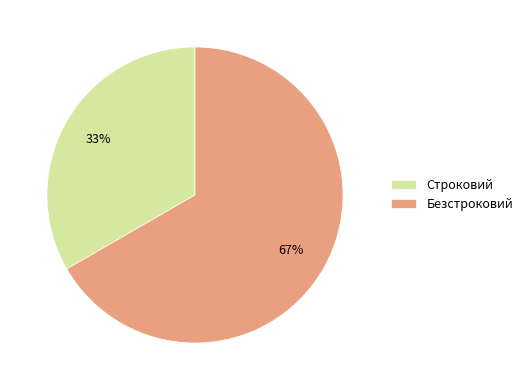

To the nearest percent, what portion does Безстроковий represent?

67%